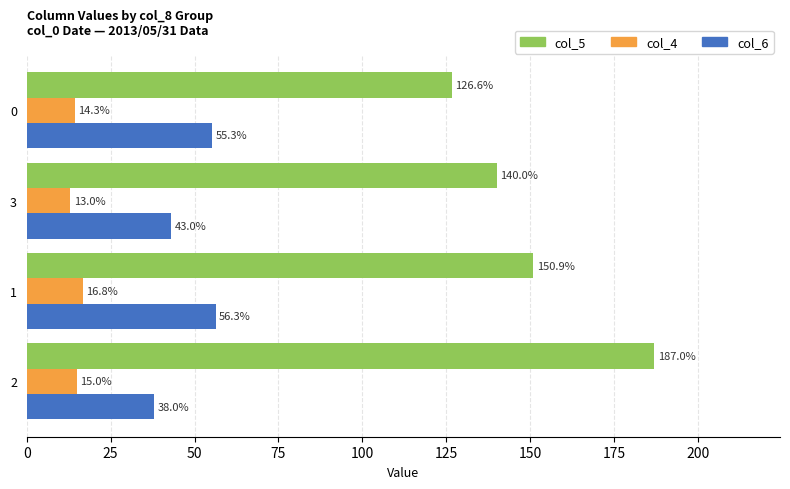

How many data points in col_4 are less than 15?

2